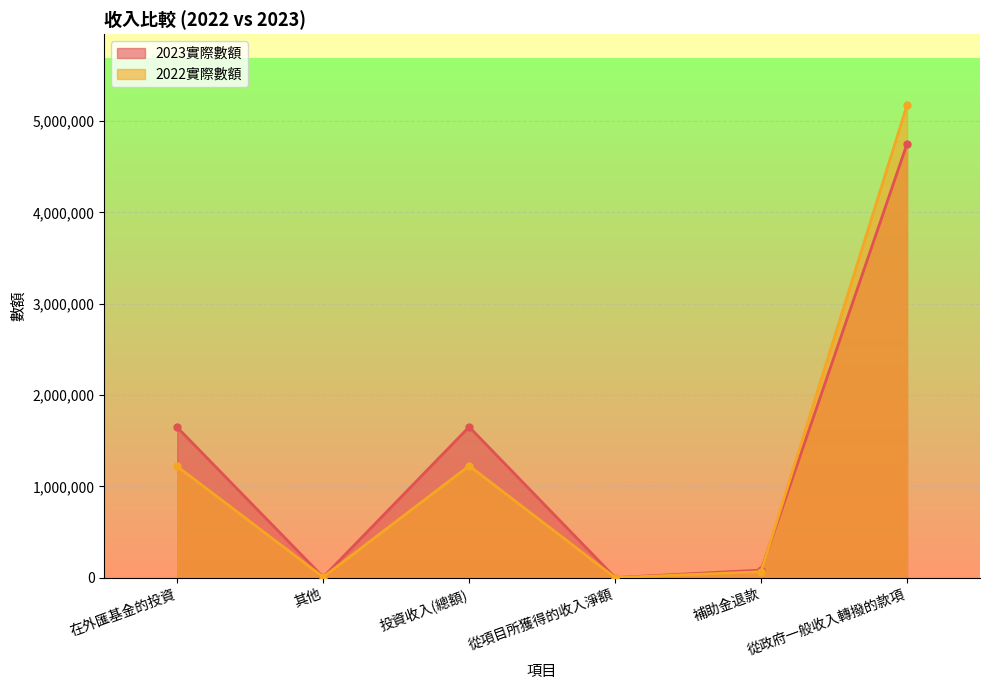

At how many categories does at least one series exceed 351698?

3